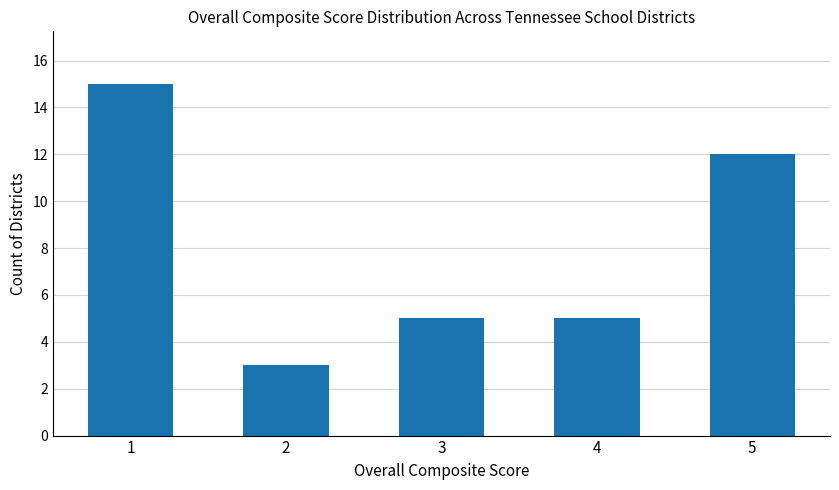

Read the value at 5, to the nearest 10.

10